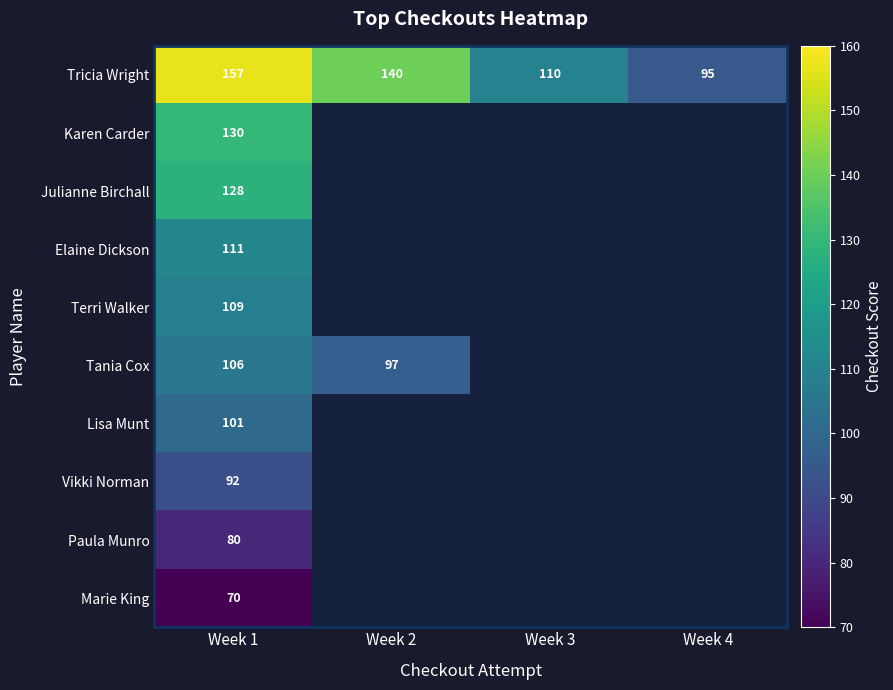

How many categories are shown in the chart?

4